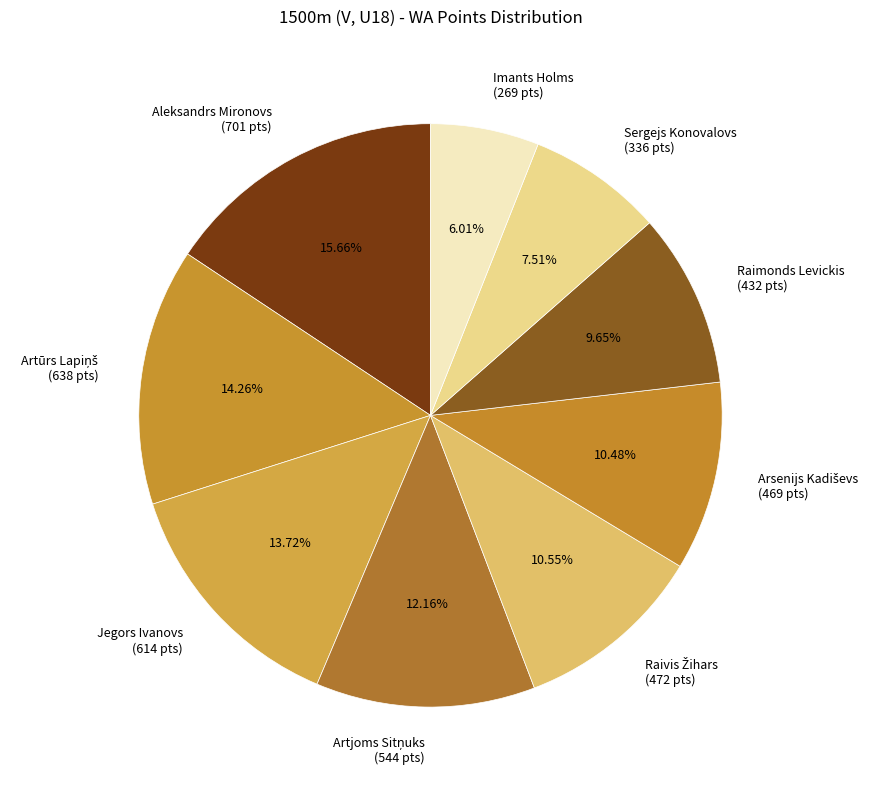

Is the sum of Sergejs Konovalovs (336 pts) and Jegors Ivanovs (614 pts) greater than half?

No